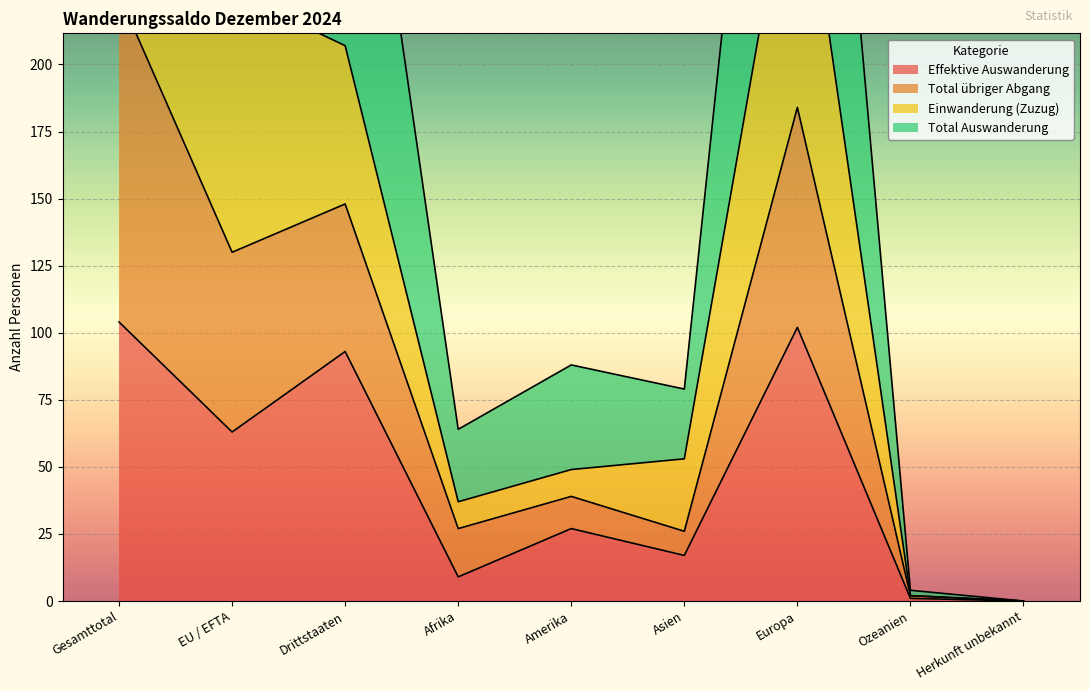

What is the difference between the highest and lowest values at EU / EFTA?

164